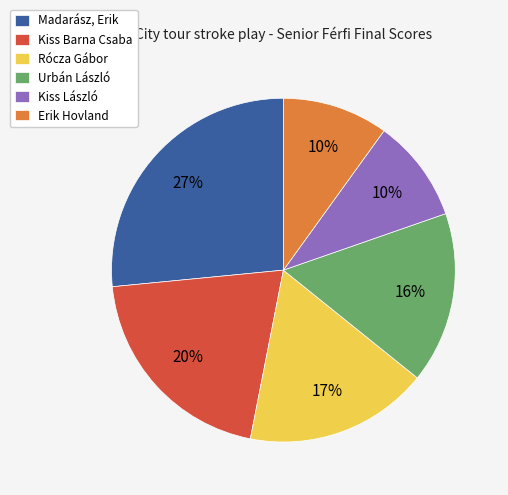

What percentage is the Madarász, Erik slice, to the nearest percent?

27%